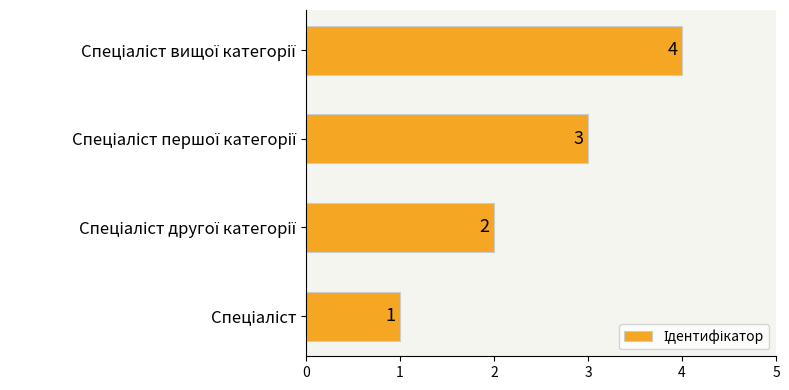

What is the sum of all values?

10